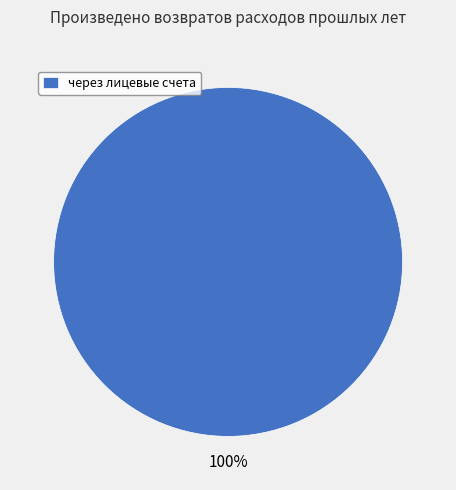

Rank the categories by value from highest to lowest.

через лицевые счета